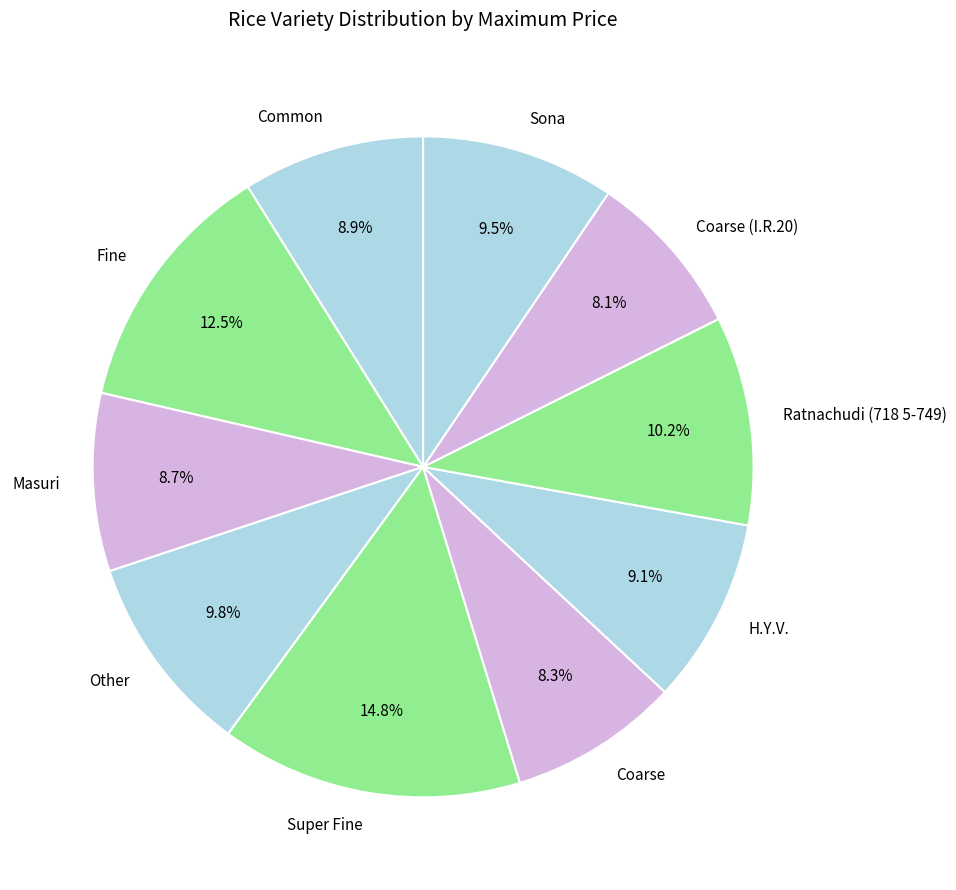

What percentage do H.Y.V. and Other together represent?

18.9%